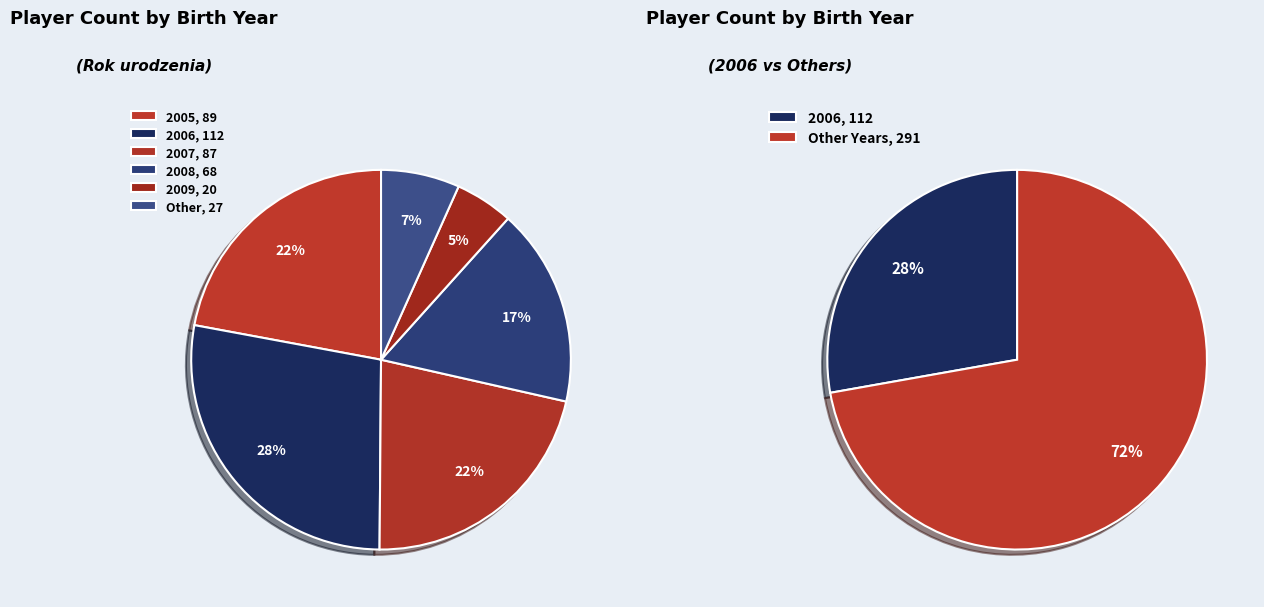

What is the ratio of the value at 2006 to the value at 2009?

5.6